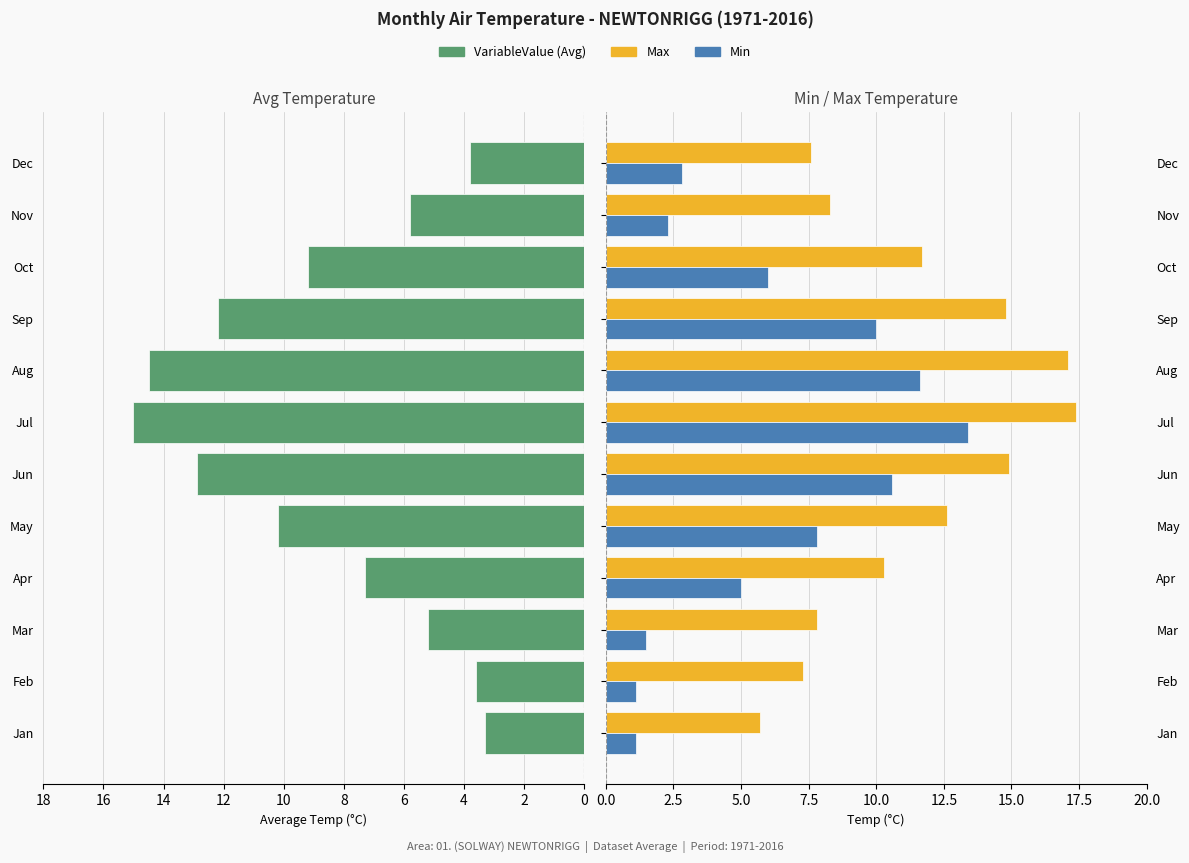

How many data points in VariableValue are above 9?

6